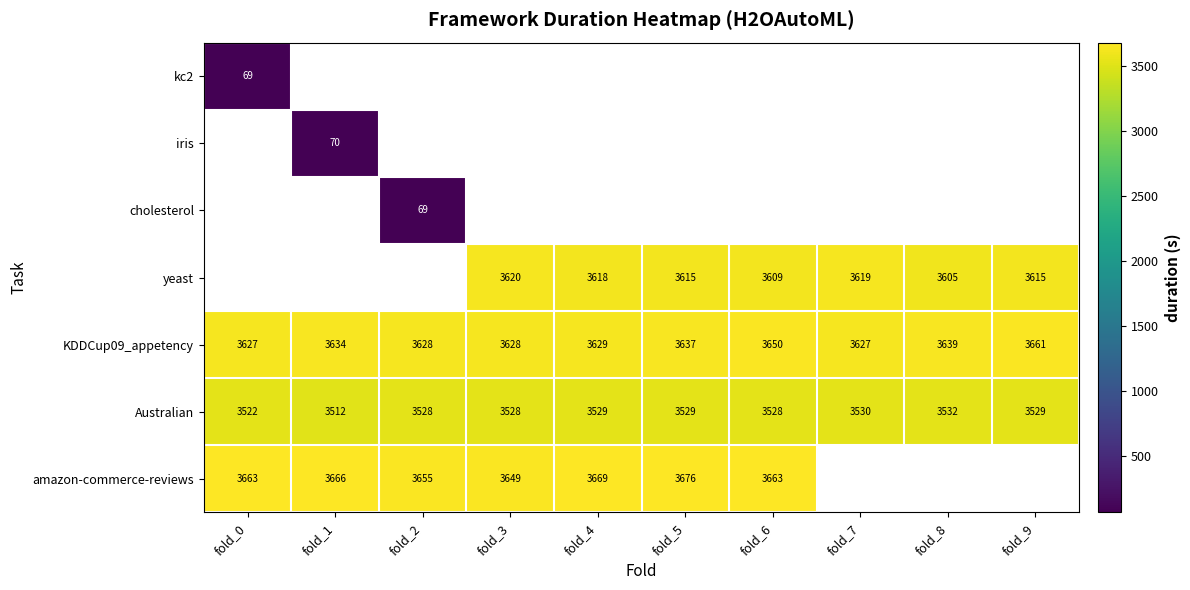

What is the difference between the KDDCup09_appetency values at fold_5 and fold_2?

9.0